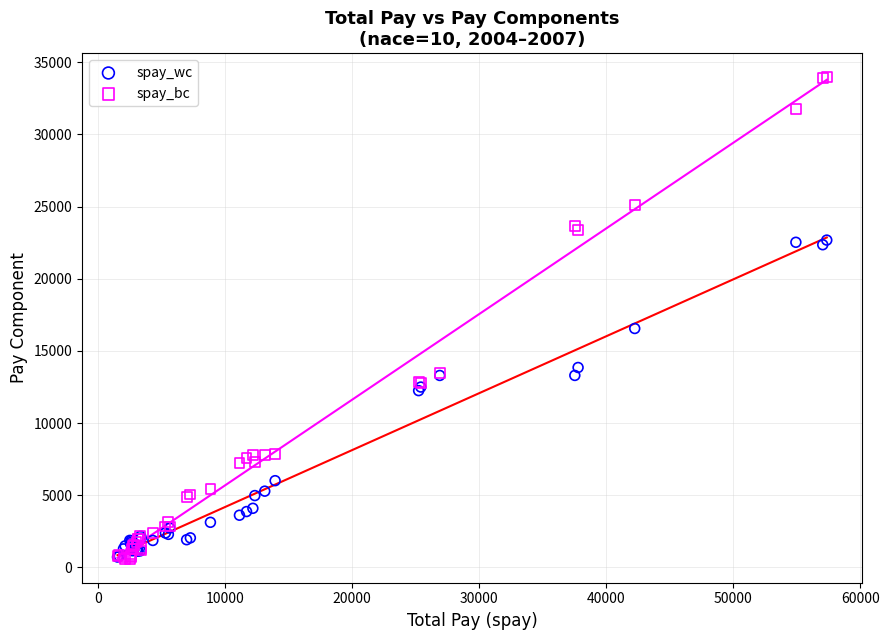

What are all the series names shown in the legend?

spay_wc, spay_bc